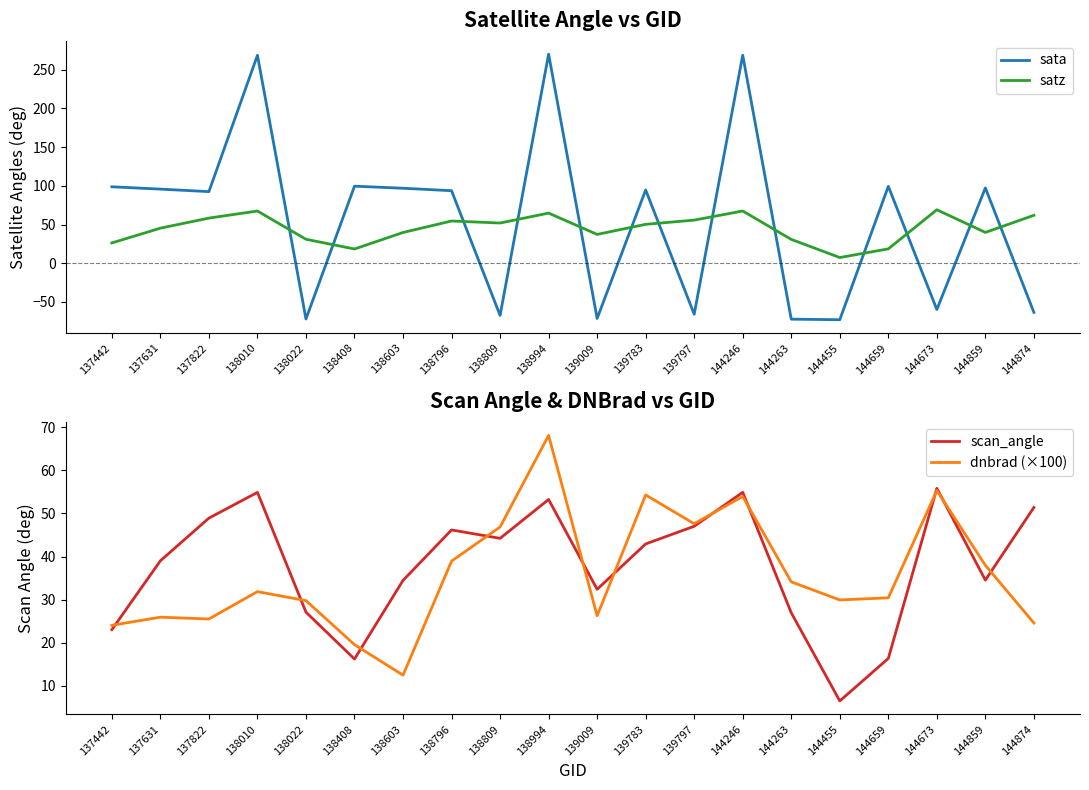

What are all the series names shown in the legend?

sata, satz, scan_angle, dnbrad (×100)